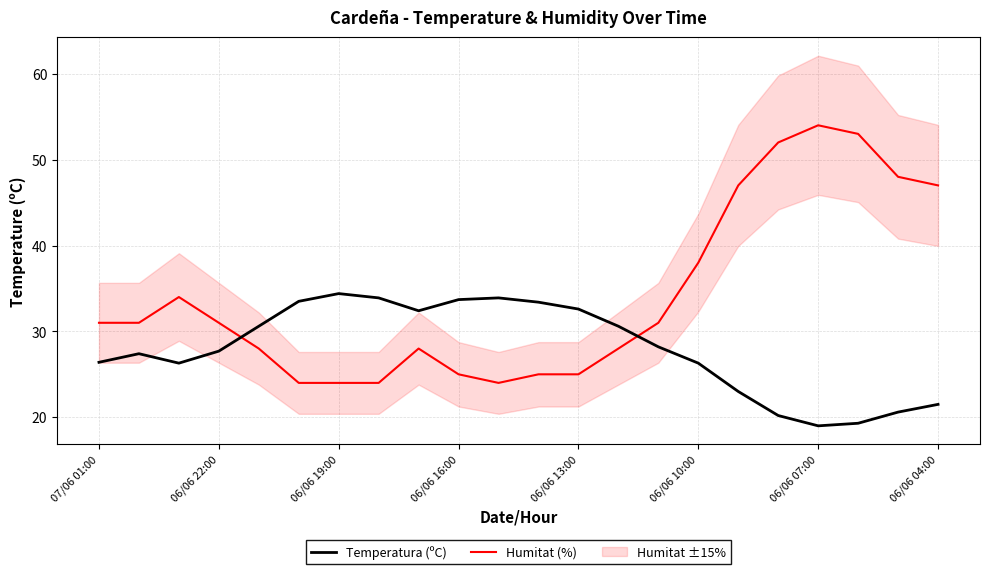

Is this an area chart (filled region under the line)?

No